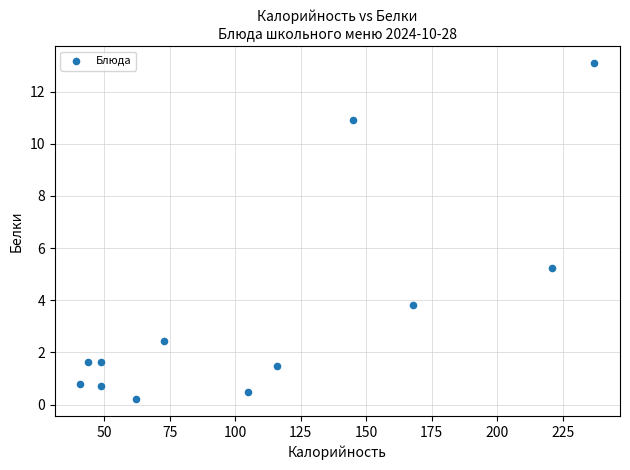

What is the average X value?

109.2